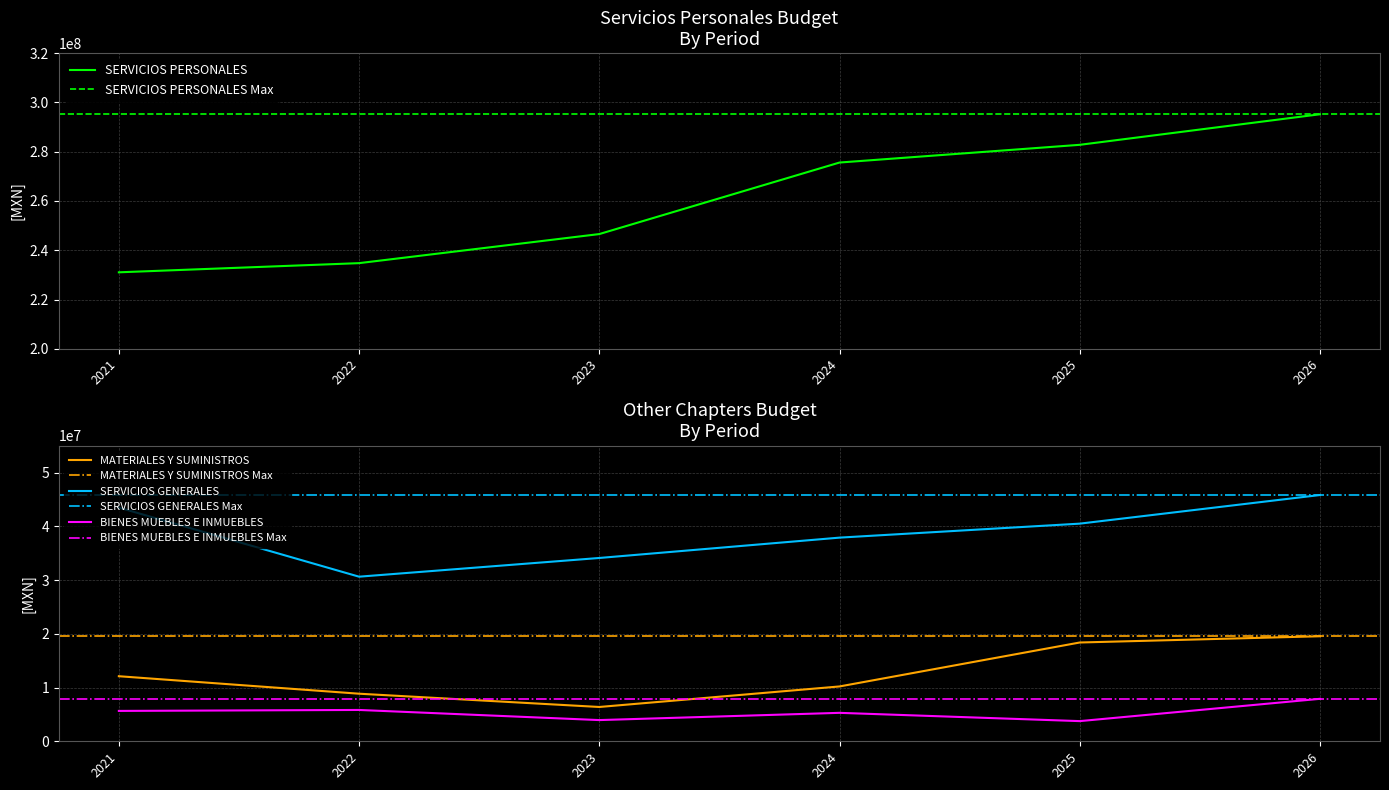

What is the value of the Presupuesto Max point at the 1st from the left?

295187566